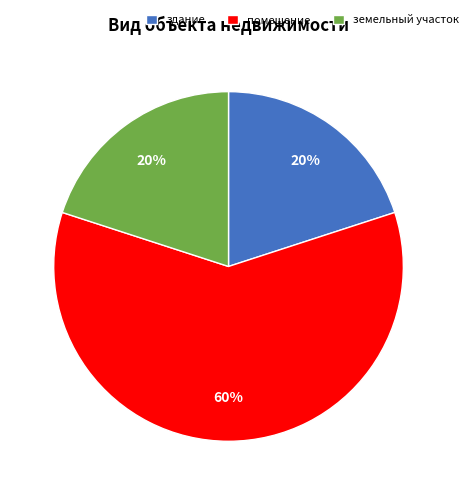

To the nearest percent, what portion does здание represent?

20%